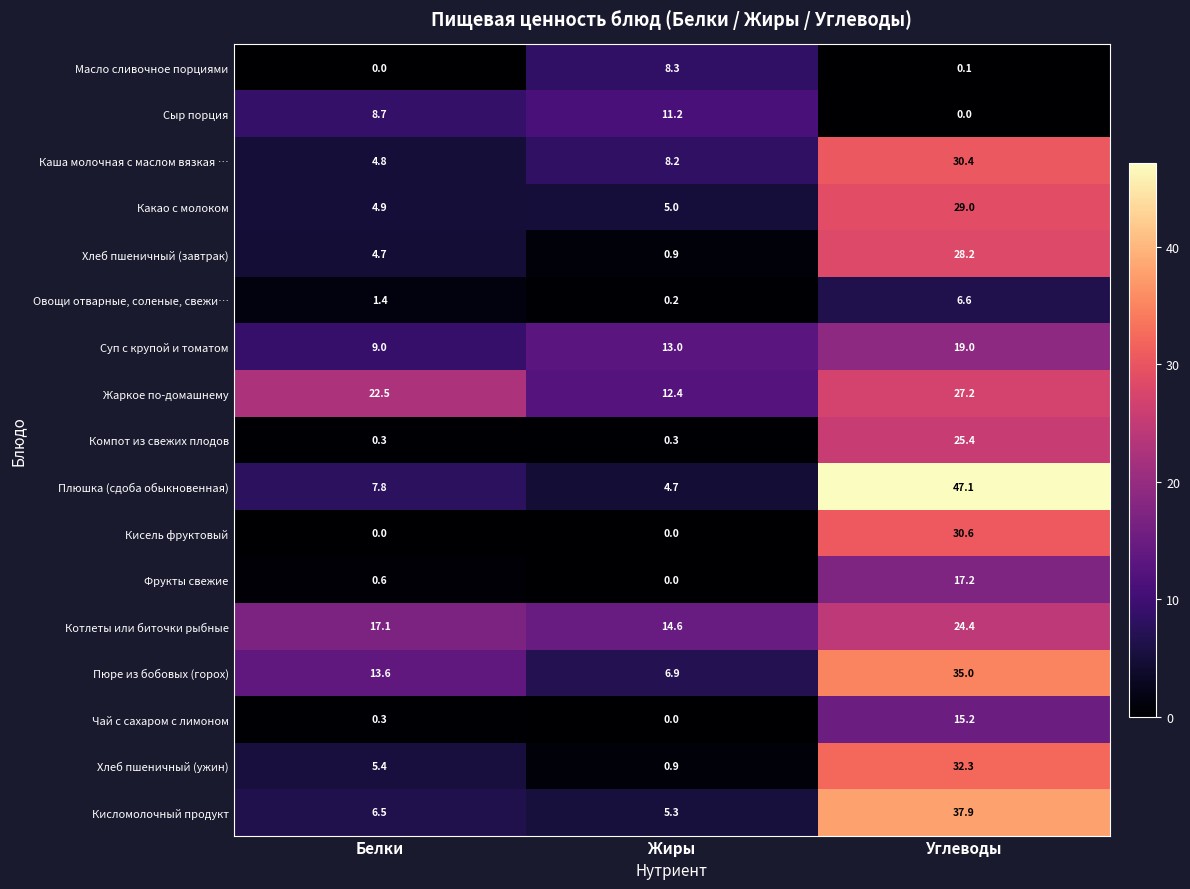

How many series are shown in this chart?

17